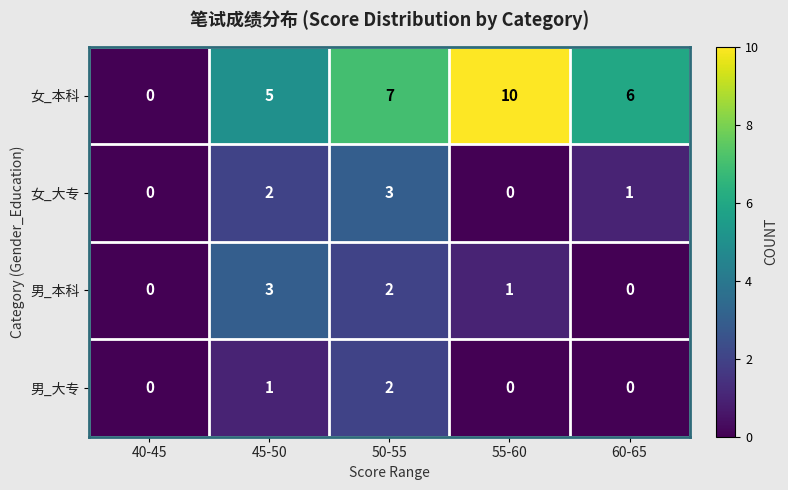

The value of 男_大专 at 55-60 is 0. True or false?

True